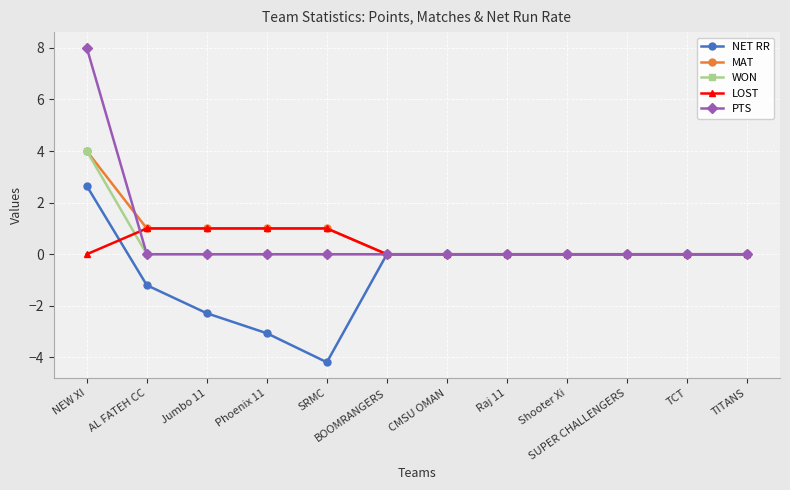

At which category is the sum across all series the highest?

NEW XI